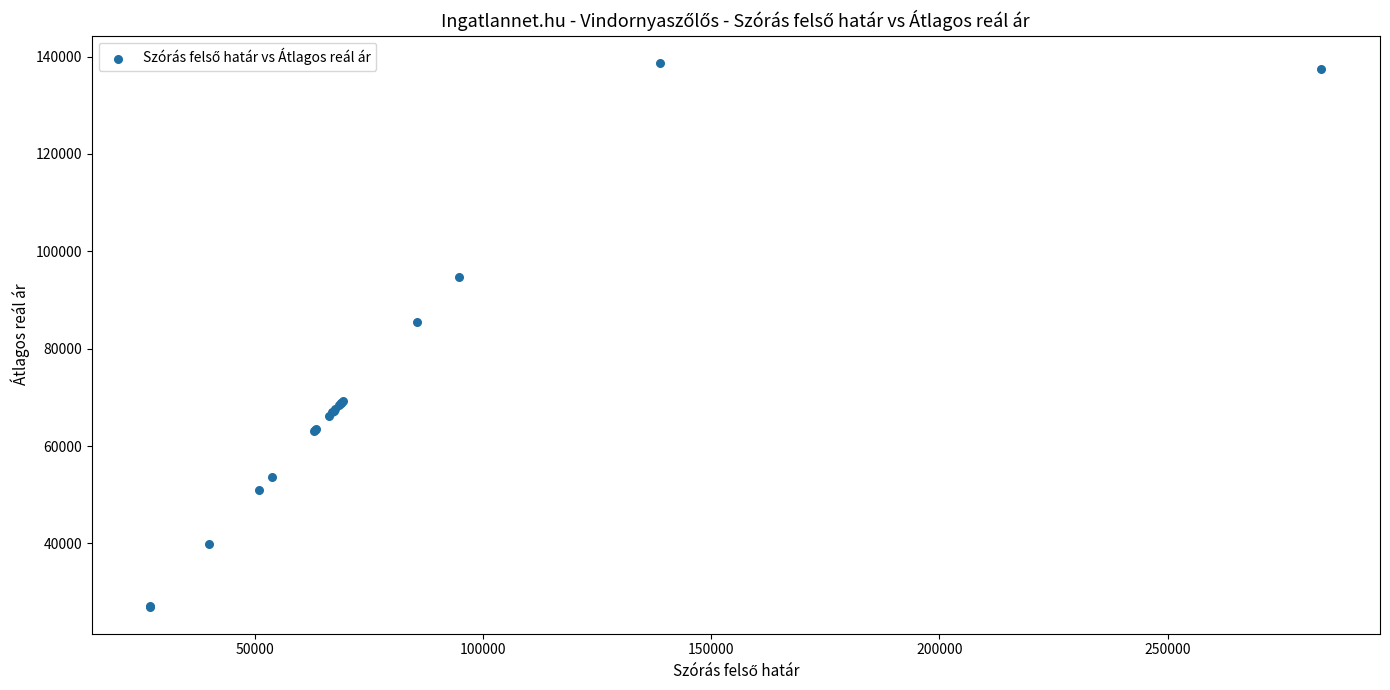

What Y value in the scatter plot is closest to 82885?

85494